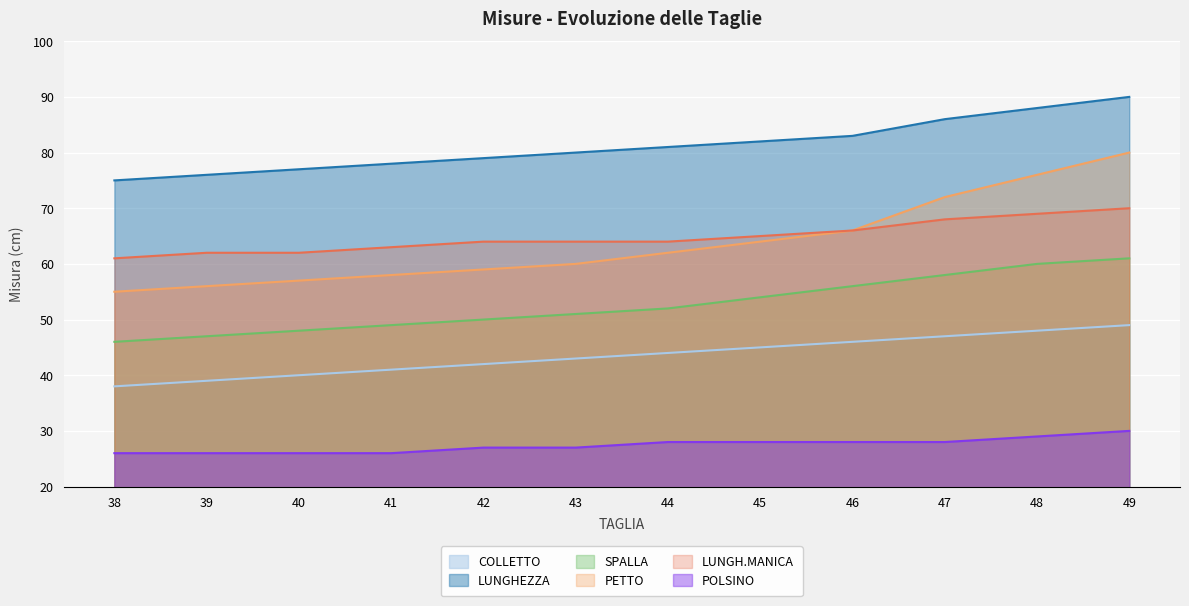

Rank the categories by LUNGHEZZA value from lowest to highest.

38, 39, 40, 41, 42, 43, 44, 45, 46, 47, 48, 49